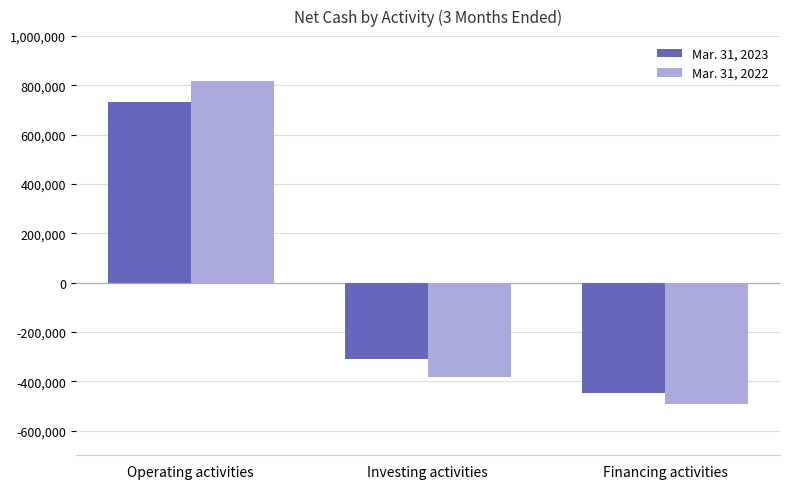

What position from the right is Financing activities?

1